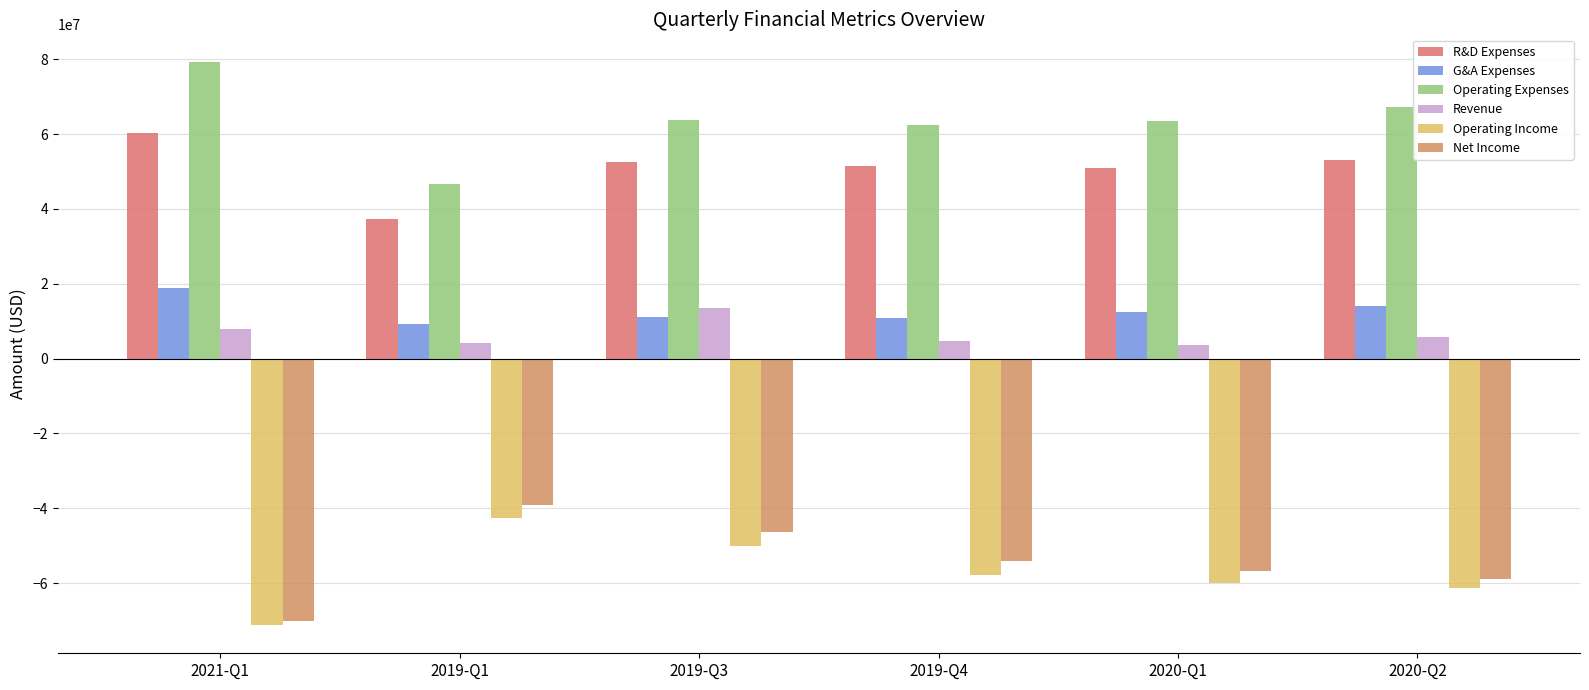

At which category is the sum across all series the highest?

2019-Q3